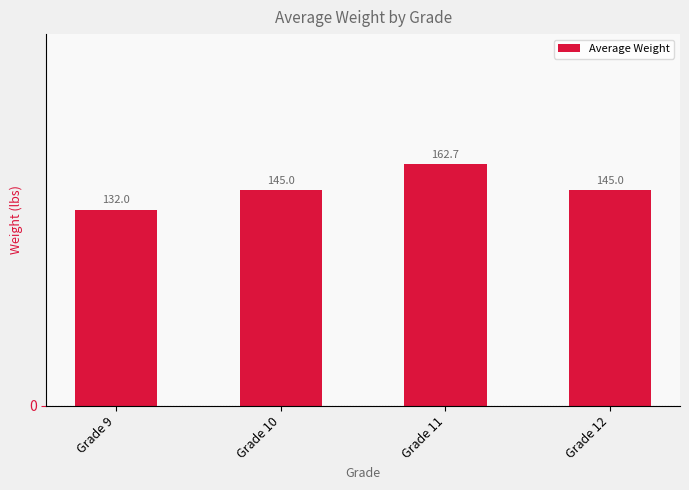

True or false: the data shows 272.7 at Grade 11.

False